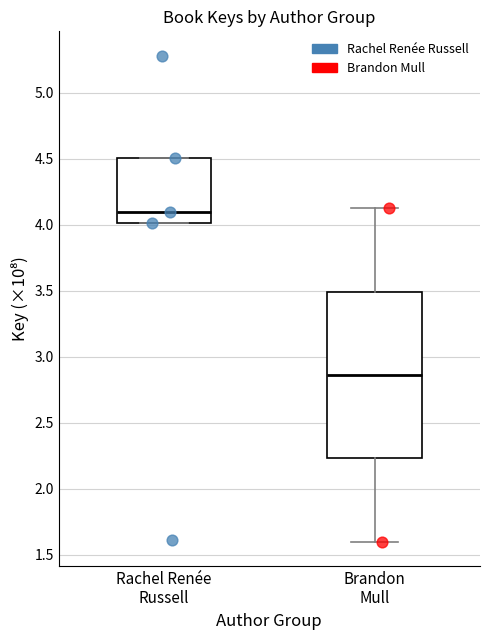

Which box is the tallest, from its lower edge to its upper edge?

Brandon Mull